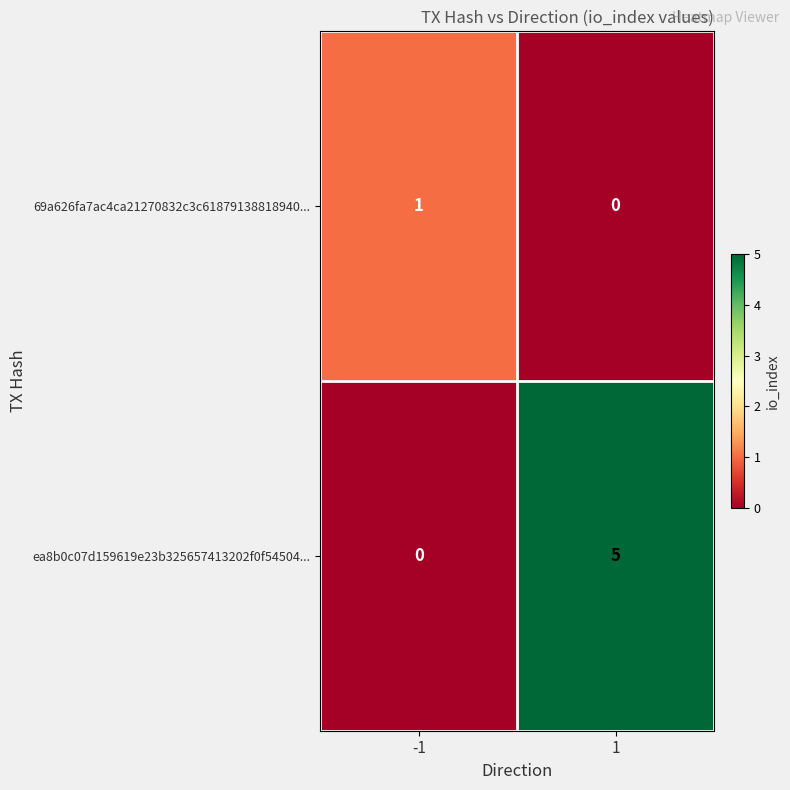

Is it true that ea8b0c07d159619e23b325657413202f0f54504... equals 5 at 1?

True